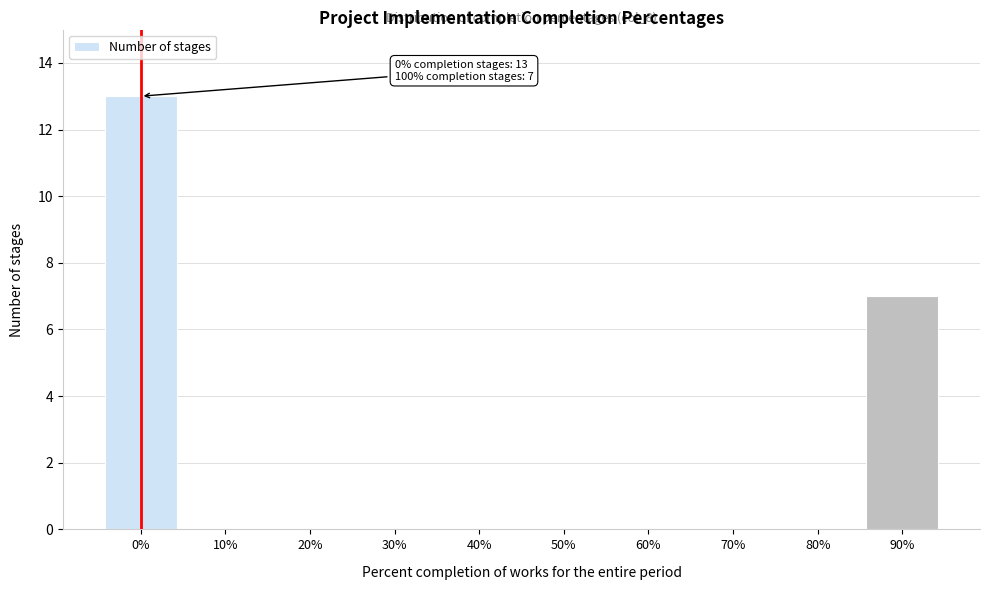

Reading left to right, transcribe all the data shown in this chart.

0%=13	10%=0	20%=0	30%=0	40%=0	50%=0	60%=0	70%=0	80%=0	90%=7